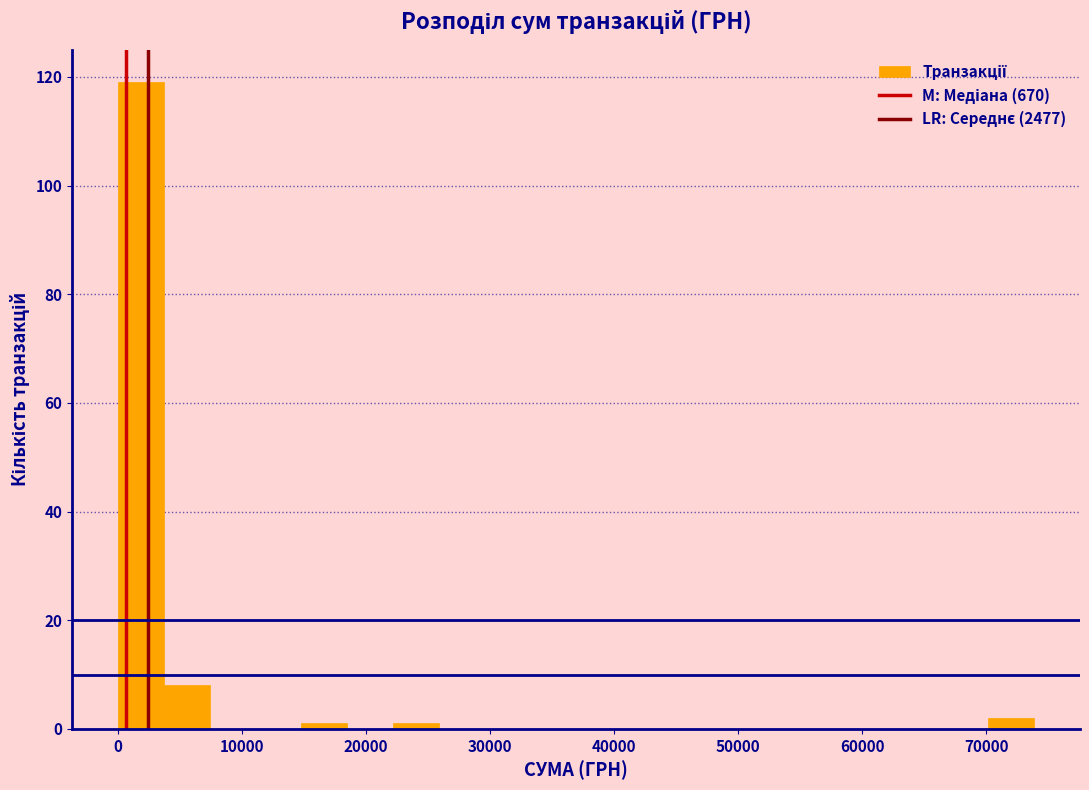

Around what value on the x-axis is the tallest bar? Give the approximate position of its centre, as read against the axis.

2000